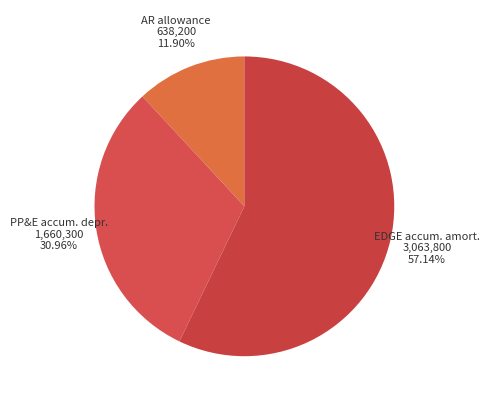

Is there any slice that represents more than half of the pie?

Yes